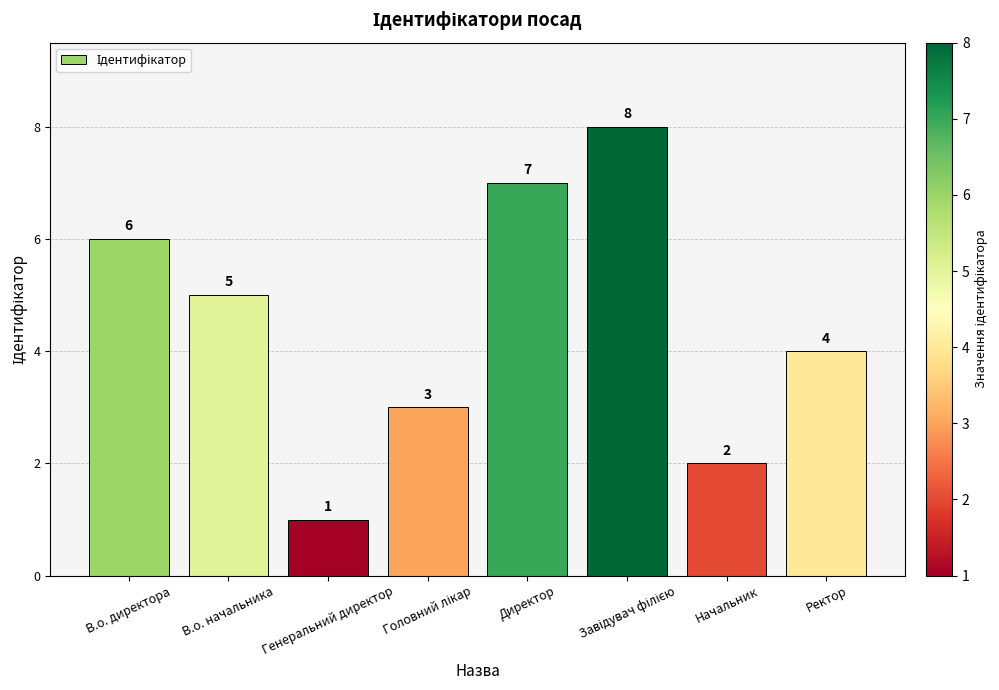

True or false: the data shows 6 at Ректор.

False